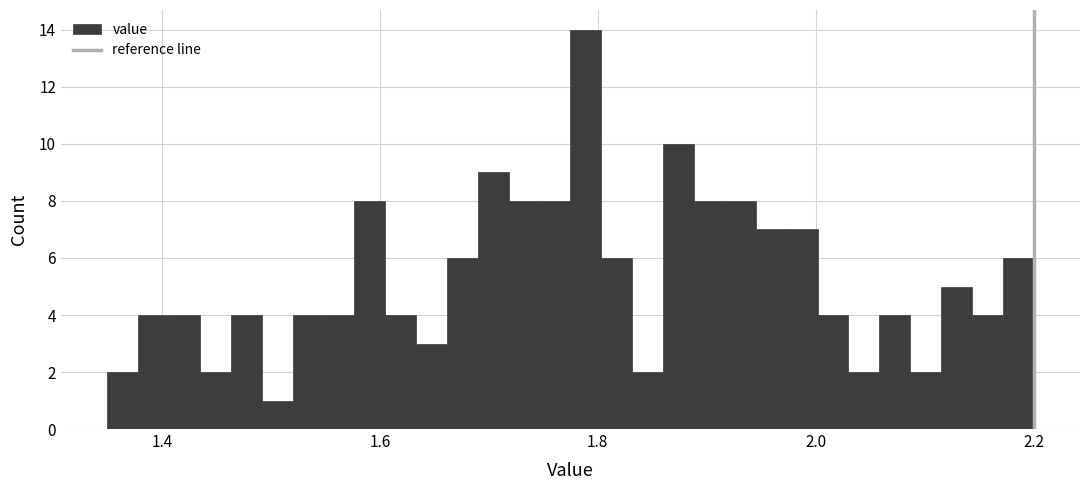

Around what value on the x-axis is the tallest bar? Give the approximate position of its centre, as read against the axis.

1.78